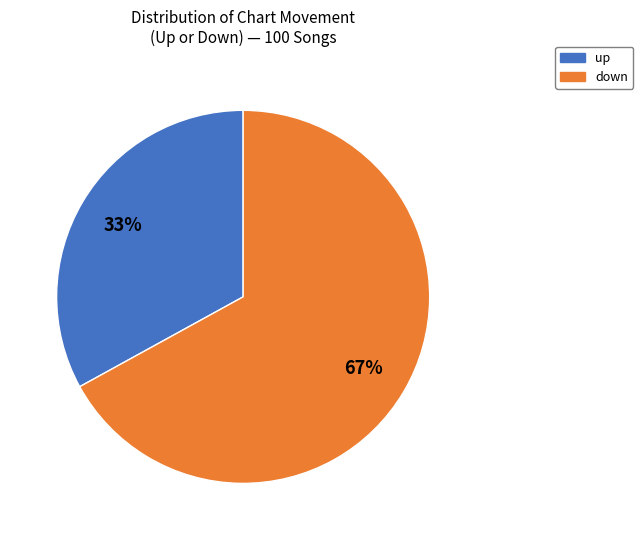

Rank the categories by value from lowest to highest.

up, down